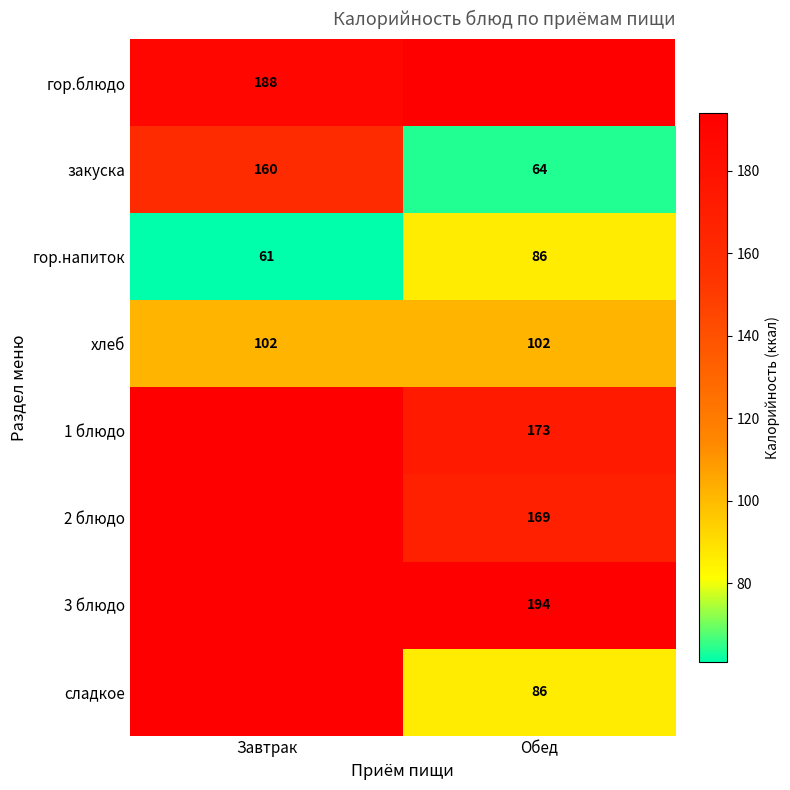

What is the average value of the закуска series?

112